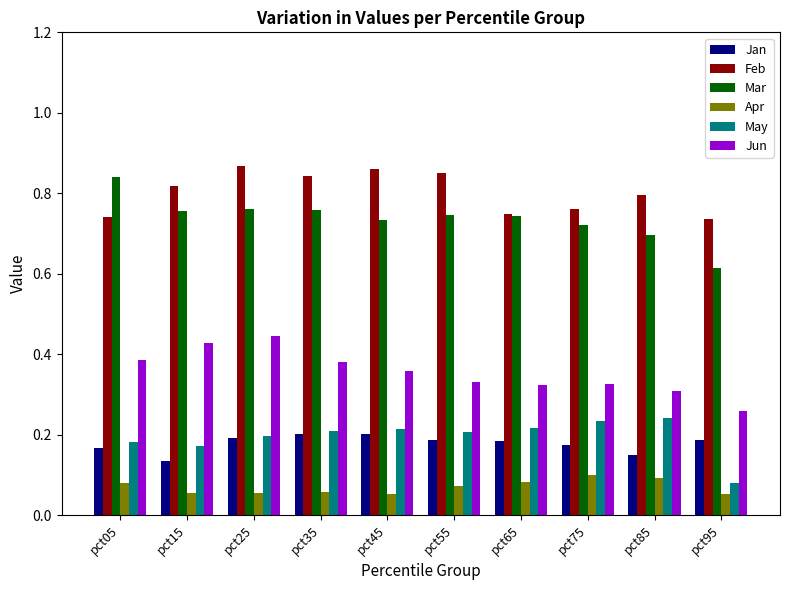

How many bars are there in total?

60